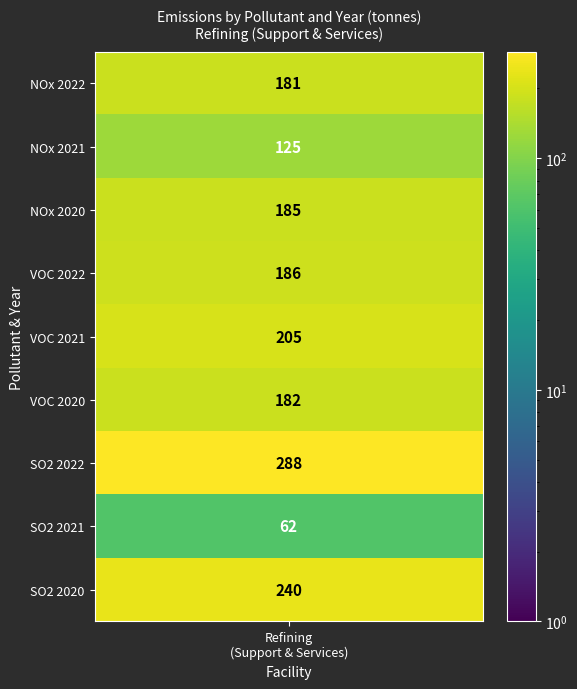

Reading right to left, transcribe all the data shown in this chart.

8=240	7=62	6=288	5=182	4=205	3=186	2=185	1=125	0=181